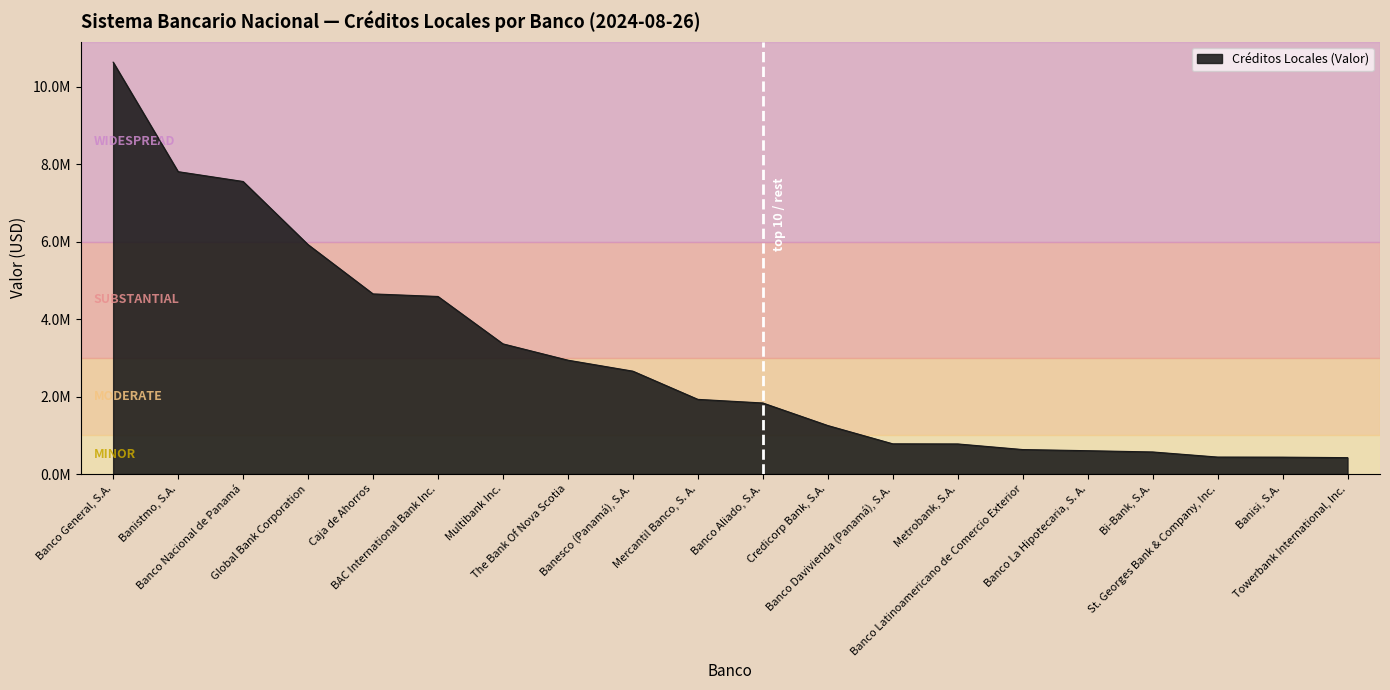

What is the sum of all values?

59819878.6